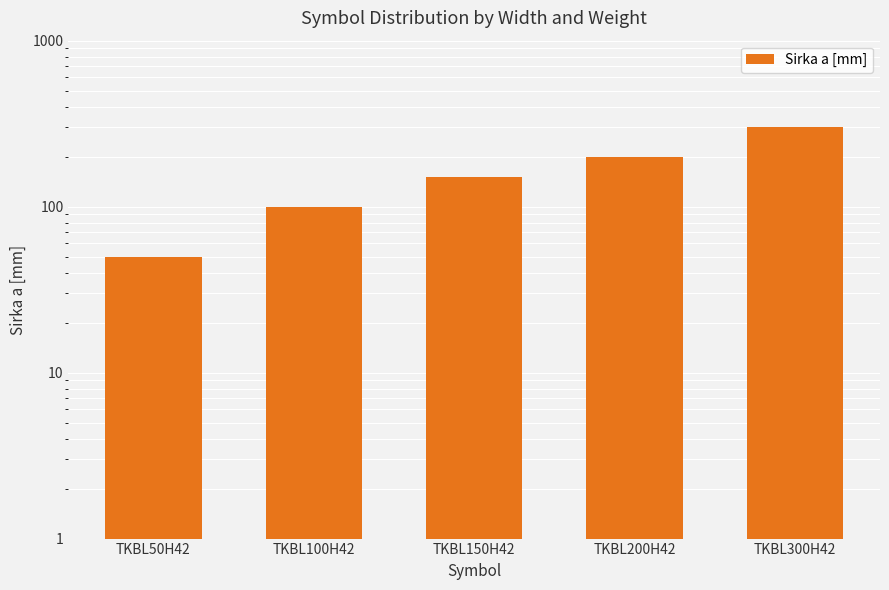

Where is the data nearest to the value 175?

TKBL150H42